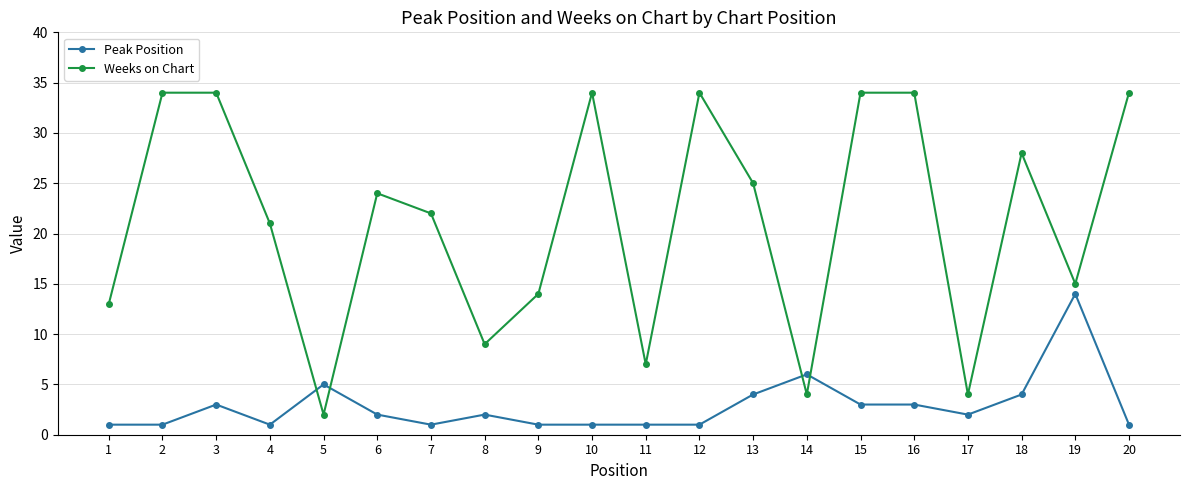

What is the sum of all Weeks on Chart values?

426